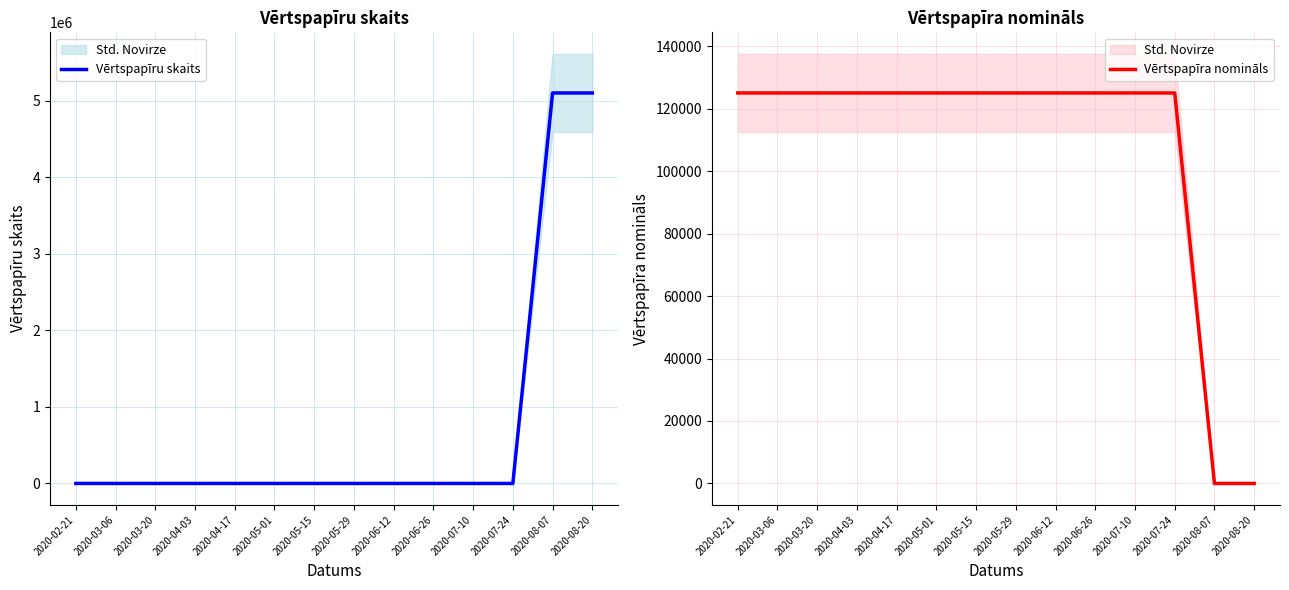

What is the greatest value displayed?

5100000